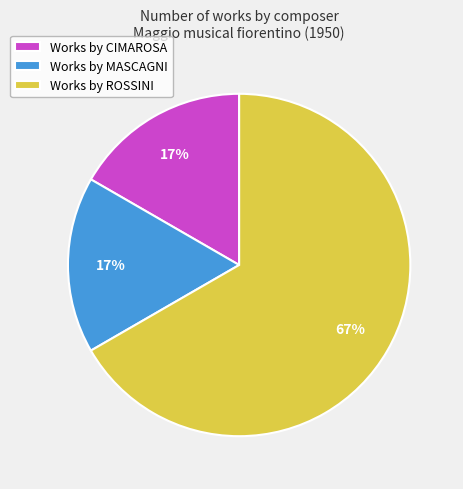

Which has a higher value, Works by CIMAROSA or Works by ROSSINI?

Works by ROSSINI